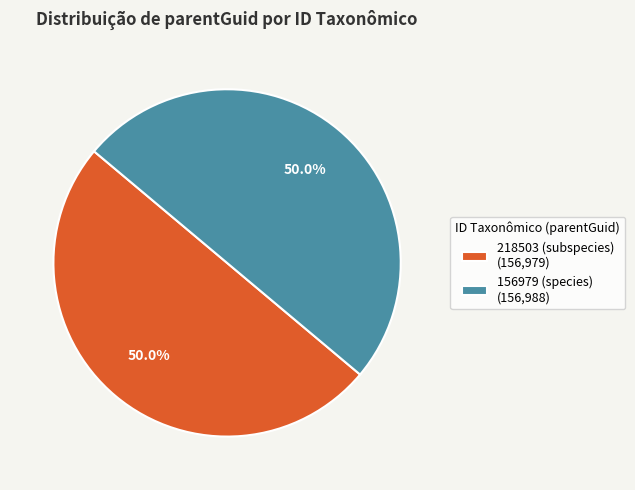

Combined, do 218503 (subspecies) and 156979 (species) account for over 50%?

Yes